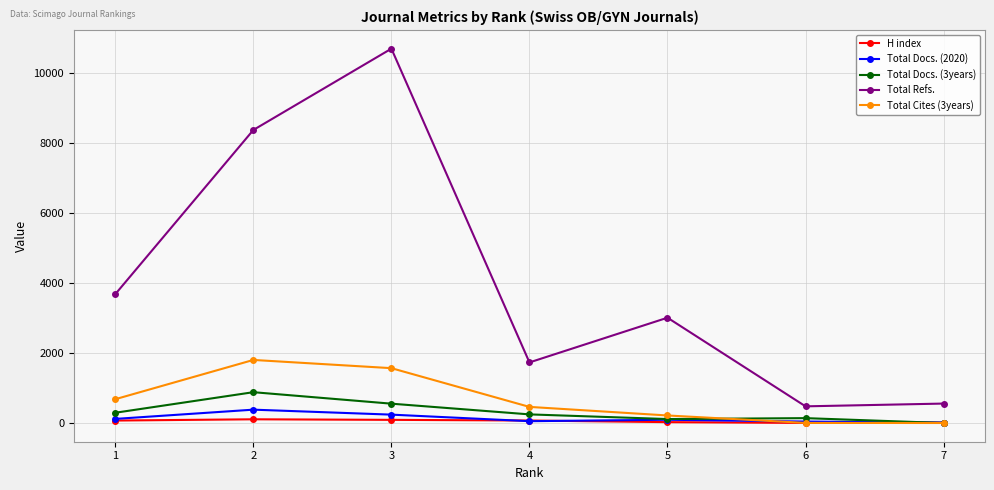

What is the sum of the H index values at 2 and 7?

117